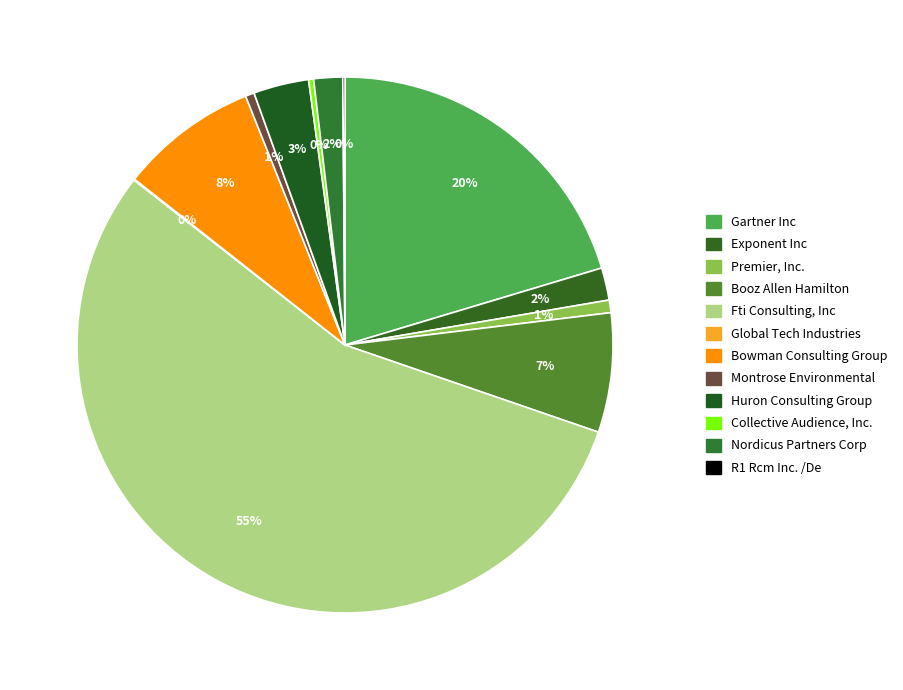

What is the ratio of the value at Premier, Inc. to the value at Bowman Consulting Group?

0.1